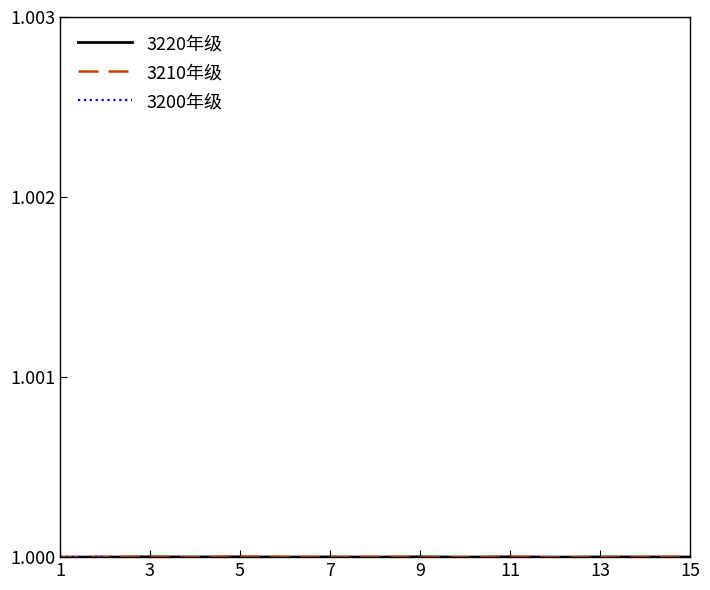

Is this an area chart (filled region under the line)?

No